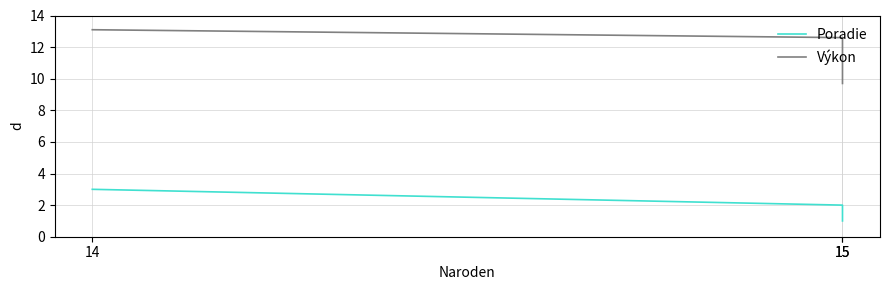

At 14, list the series in order from largest to smallest.

Výkon, Poradie